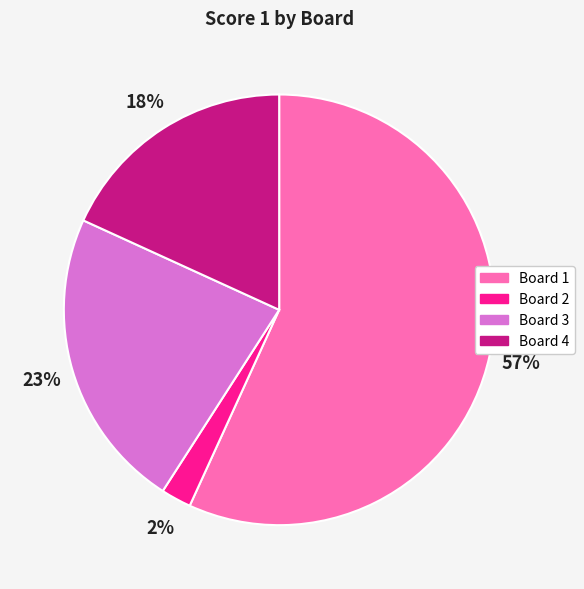

Count the number of slices in the pie.

4